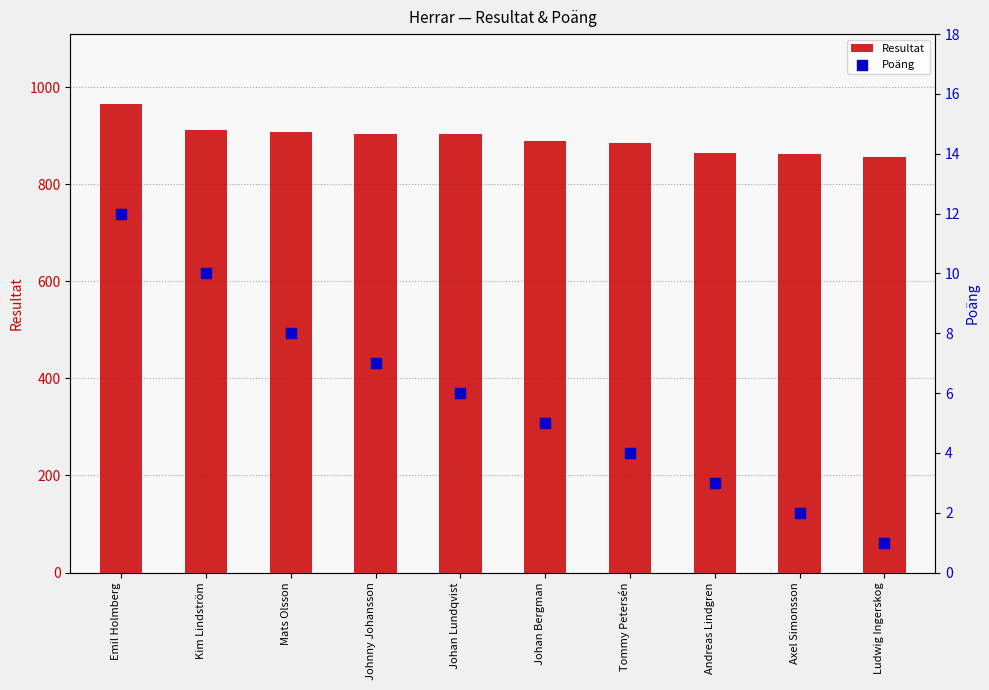

Which series reaches the maximum Y coordinate?

Resultat